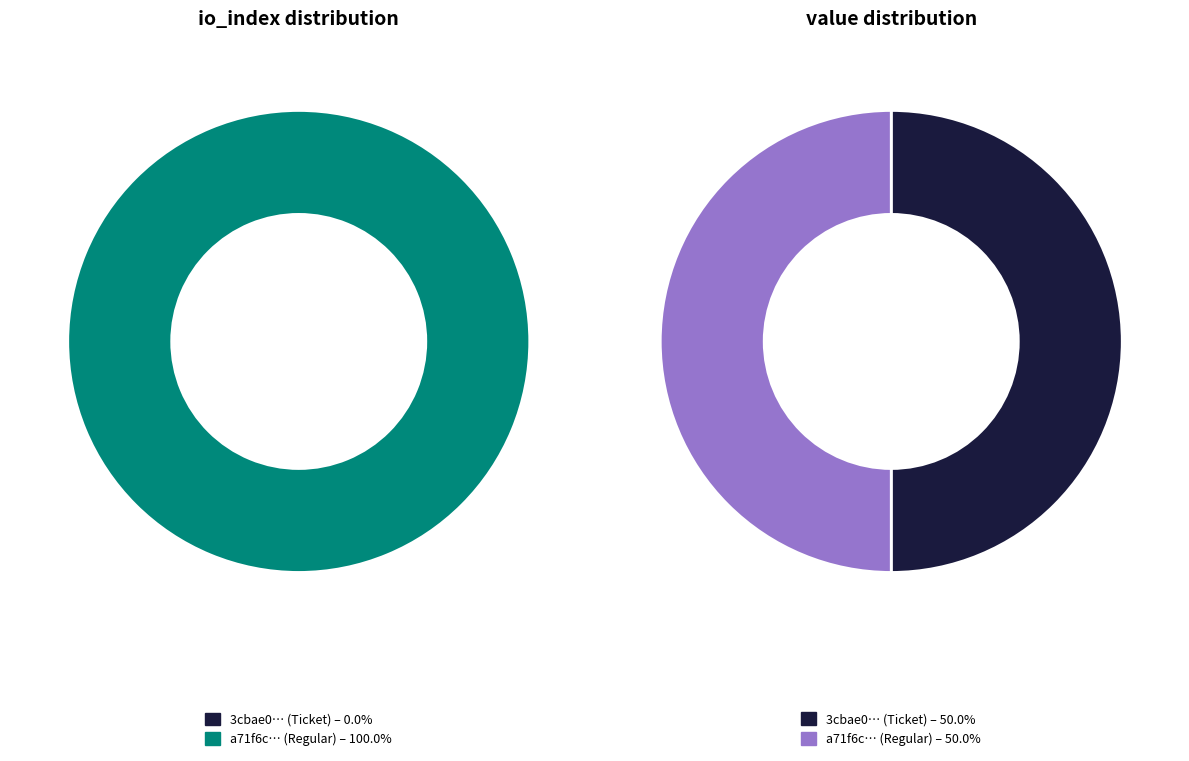

To the nearest percent, what is the average slice percentage?

50%